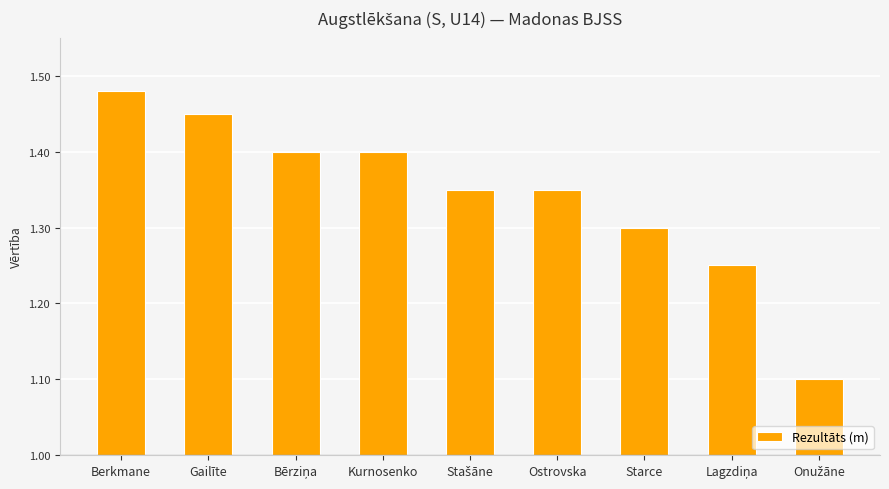

At which category does the chart reach its peak across all series?

Berkmane